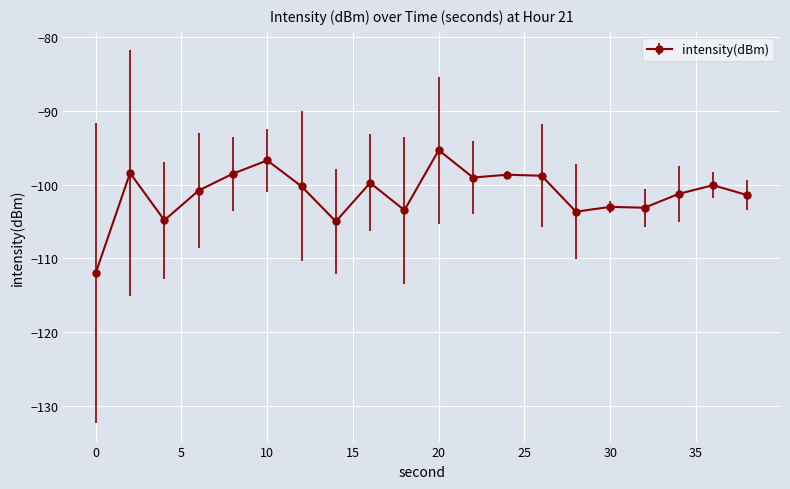

What is the average value?

-101.2